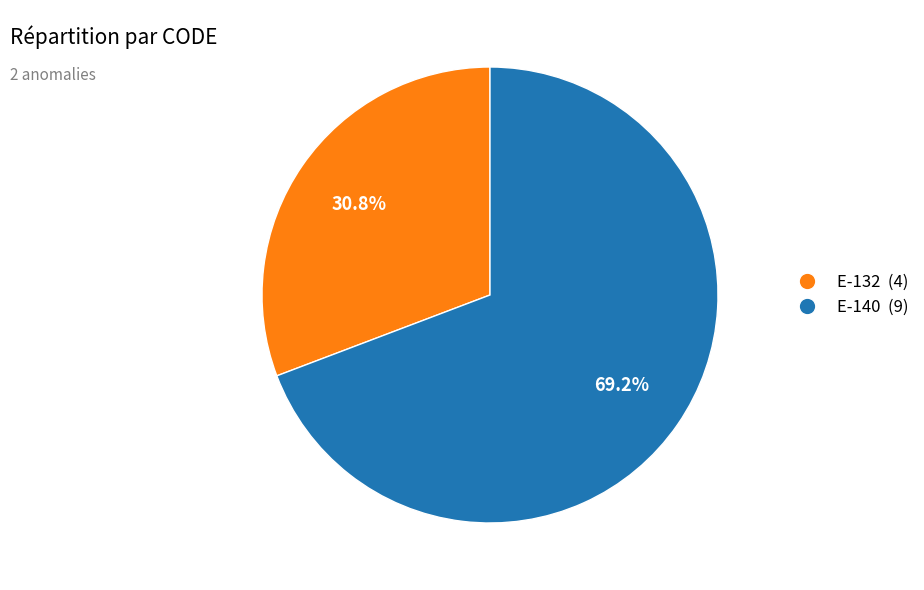

What percentage do E-132 and E-140 together represent?

100.0%